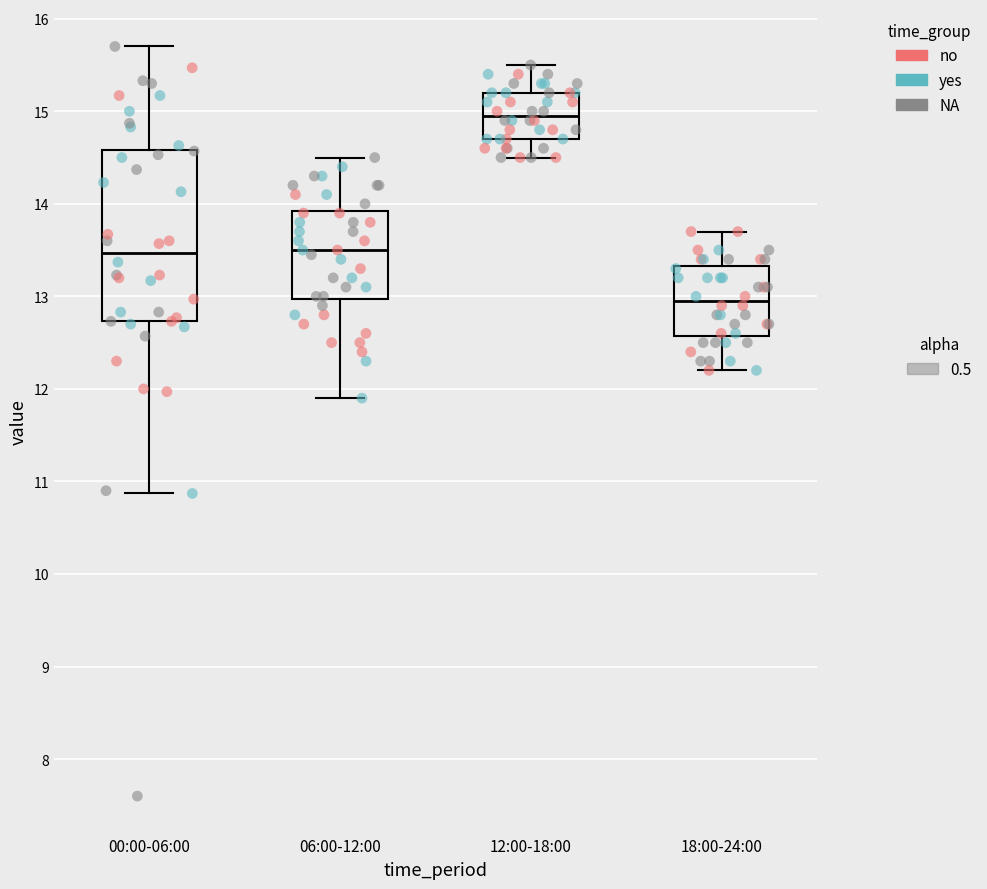

Where is the lower edge of the box for 00:00-06:00 on the y-axis? The values are not printed on the chart, so give them approximately, as read against the axis.

12.7